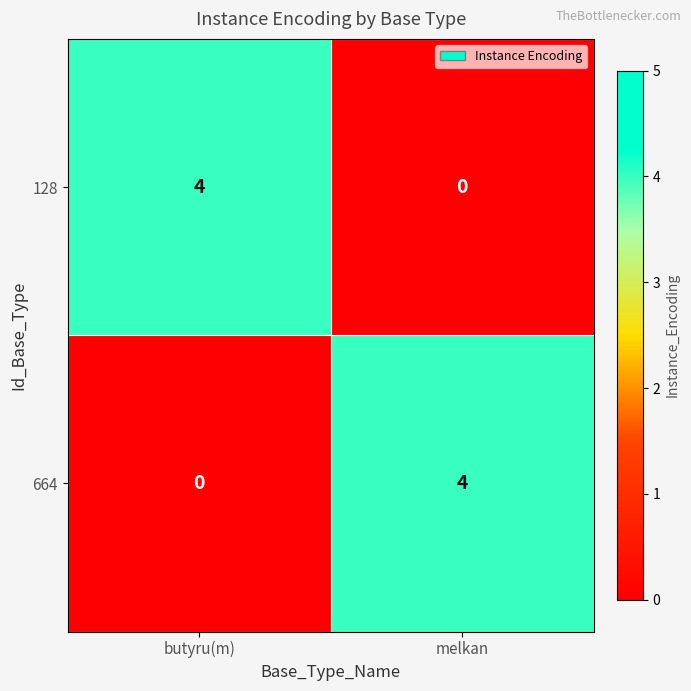

Reading left to right, what are all the values shown in this chart?

128: butyru(m)=4	melkan=0
664: butyru(m)=0	melkan=4